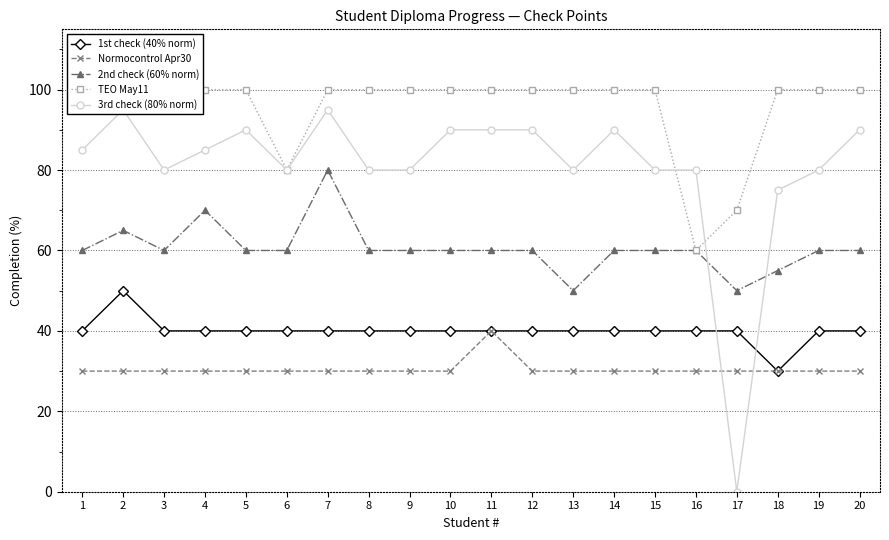

Reading right to left, transcribe all the data shown in this chart.

1st check (40% norm): 20=40	19=40	18=30	17=40	16=40	15=40	14=40	13=40	12=40	11=40	10=40	9=40	8=40	7=40	6=40	5=40	4=40	3=40	2=50	1=40
Normocontrol Apr30: 20=30	19=30	18=30	17=30	16=30	15=30	14=30	13=30	12=30	11=40	10=30	9=30	8=30	7=30	6=30	5=30	4=30	3=30	2=30	1=30
2nd check (60% norm): 20=60	19=60	18=55	17=50	16=60	15=60	14=60	13=50	12=60	11=60	10=60	9=60	8=60	7=80	6=60	5=60	4=70	3=60	2=65	1=60
TEO May11: 20=100	19=100	18=100	17=70	16=60	15=100	14=100	13=100	12=100	11=100	10=100	9=100	8=100	7=100	6=80	5=100	4=100	3=100	2=100	1=100
3rd check (80% norm): 20=90	19=80	18=75	17=0	16=80	15=80	14=90	13=80	12=90	11=90	10=90	9=80	8=80	7=95	6=80	5=90	4=85	3=80	2=95	1=85